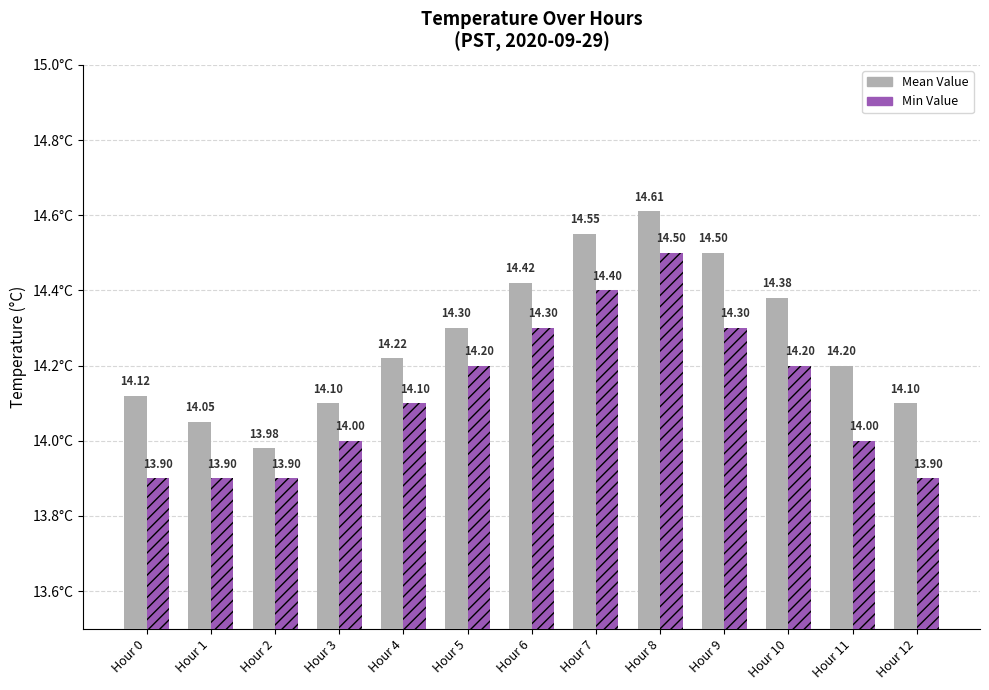

The Mean Value series shows 9.5 at Hour 4. True or false?

False